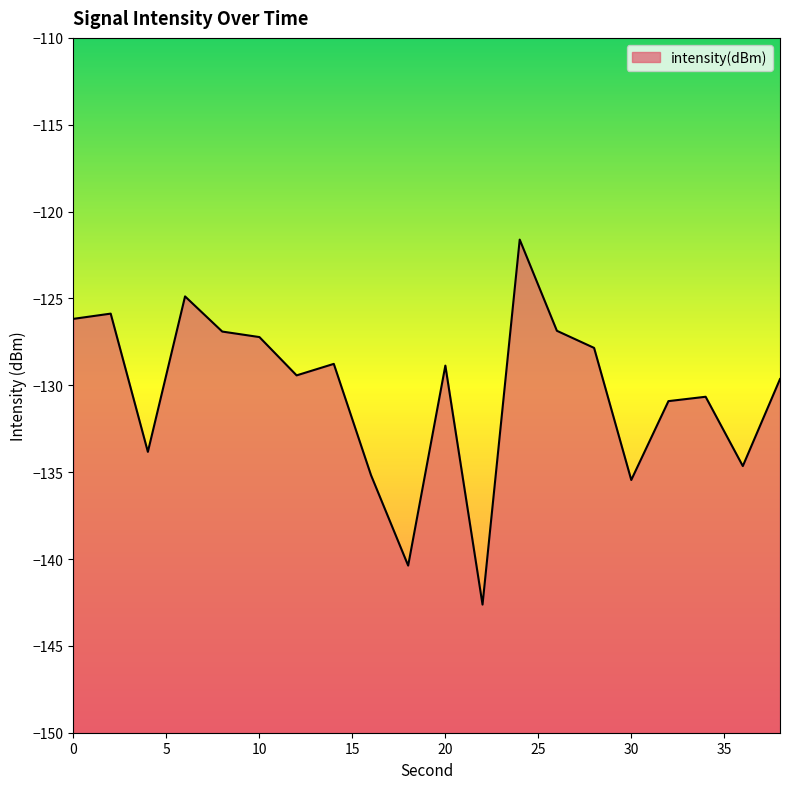

Reading left to right, transcribe all the data shown in this chart.

-126.2	-125.9	-133.8	-124.9	-126.9	-127.2	-129.4	-128.8	-135.2	-140.4	-128.9	-142.6	-121.6	-126.9	-127.8	-135.5	-130.9	-130.7	-134.6	-129.6